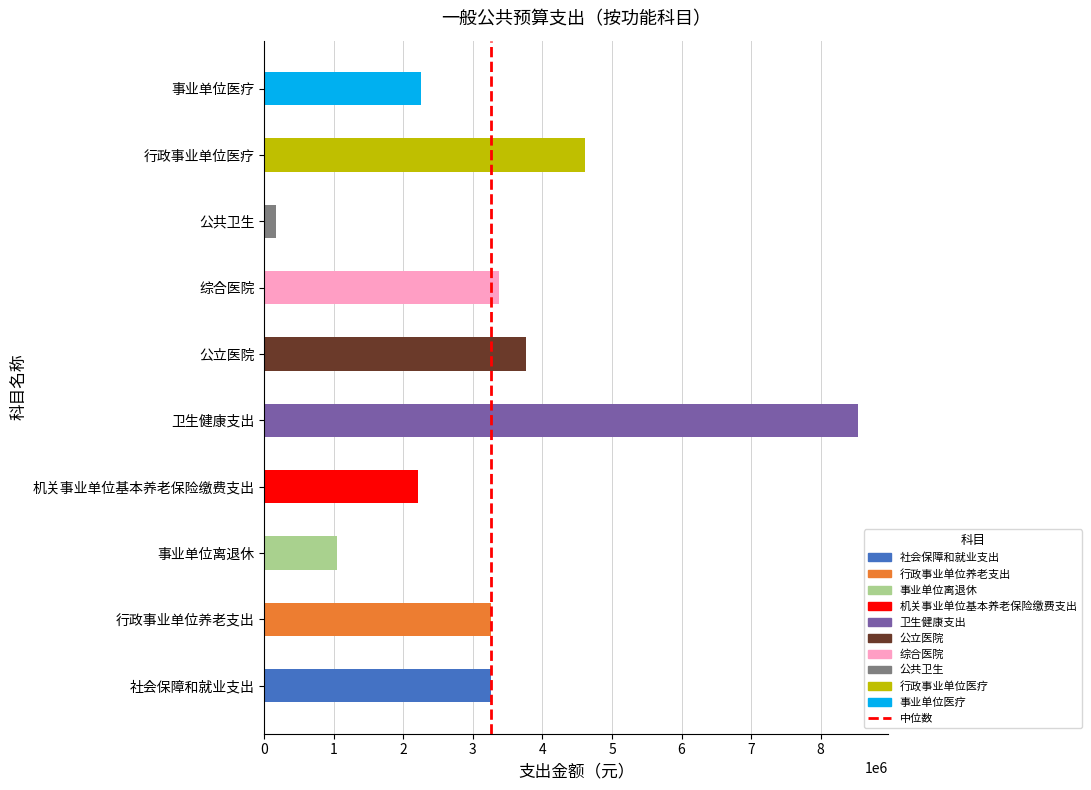

Does the chart contain any negative values?

No